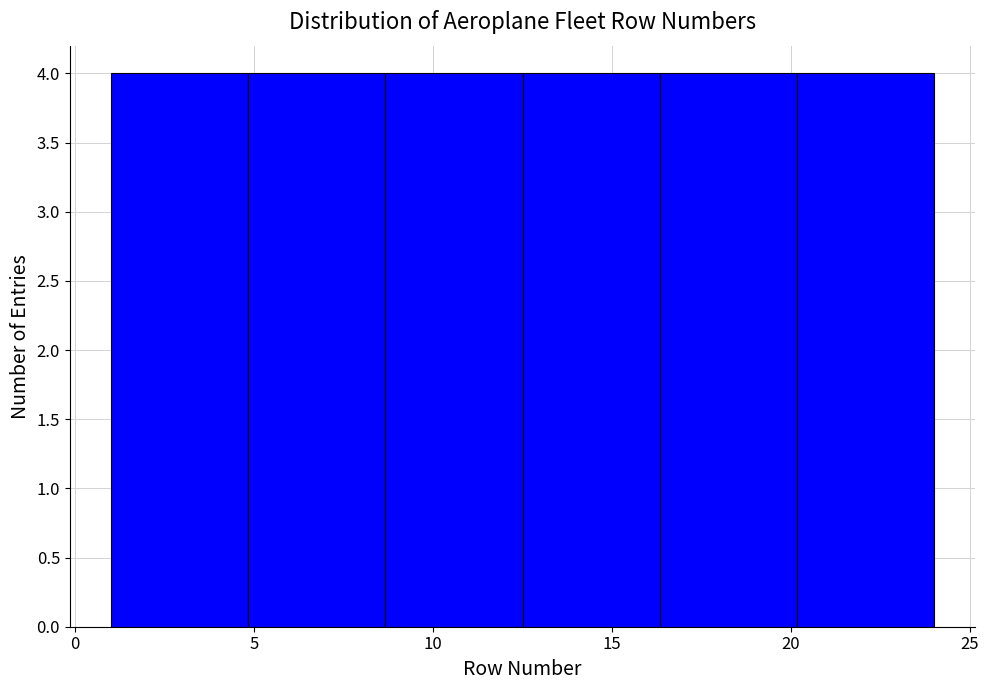

Reading left to right, list every bar in this chart as the range it spans on the x-axis followed by its height. Neither the bar edges nor the heights are printed on the chart, so give them approximately, as read against the axes.

1.0 to 5.0: 4
5.0 to 8.5: 4
8.5 to 12.5: 4
12.5 to 16.5: 4
16.5 to 20.0: 4
20.0 to 24.0: 4